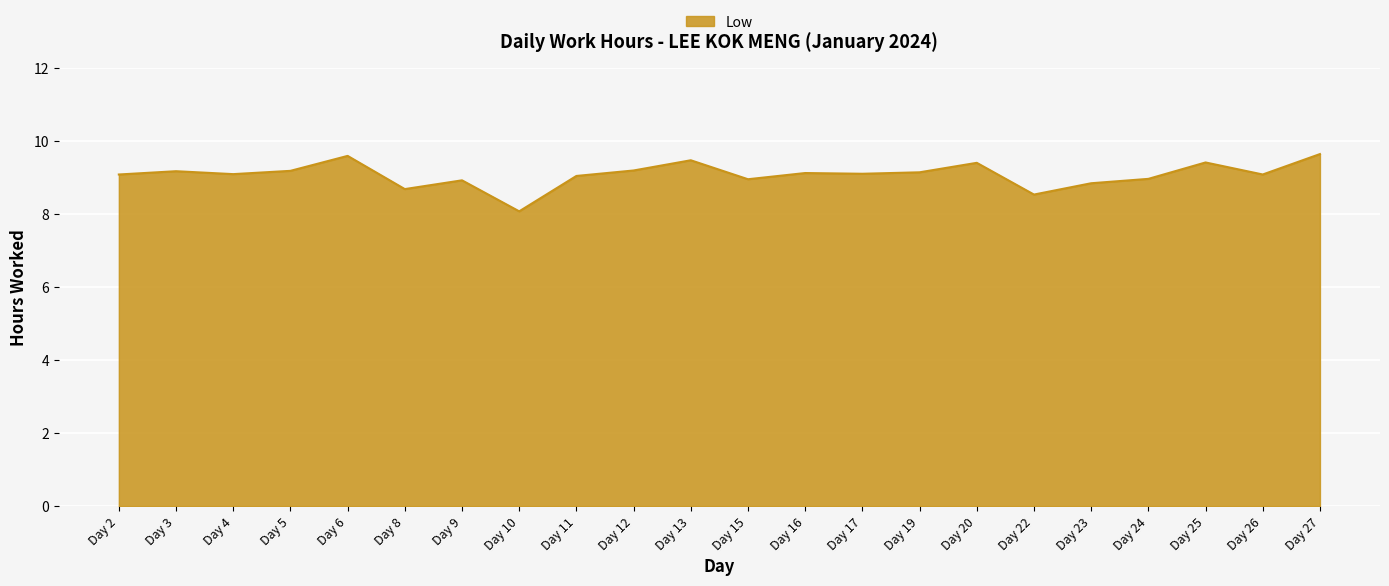

The chart shows a value of 14.7 at Day 3. True or false?

False